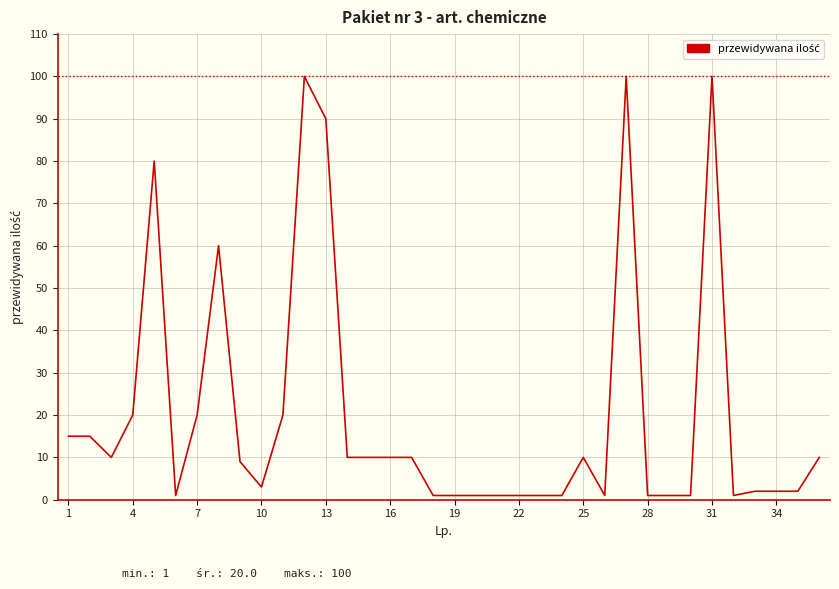

What is the average value?

20